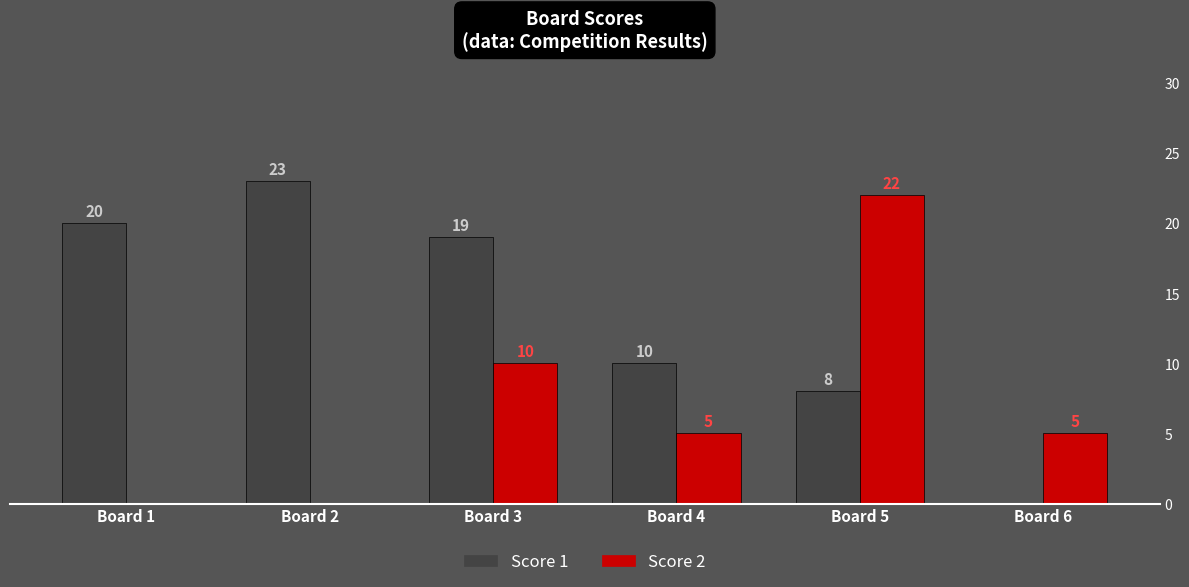

What is the sum of the Score 2 values at Board 1 and Board 4?

5